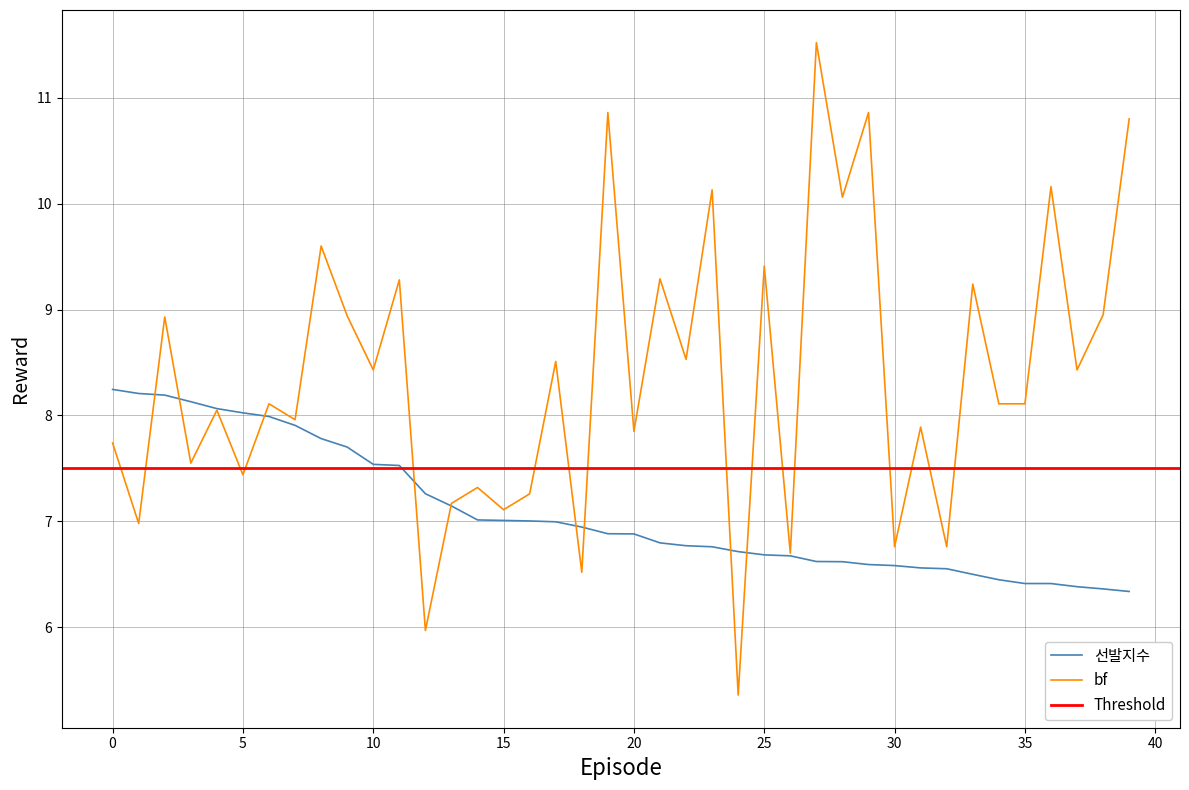

What is the sum of the 선발지수 values at 35 and 21?

13.2